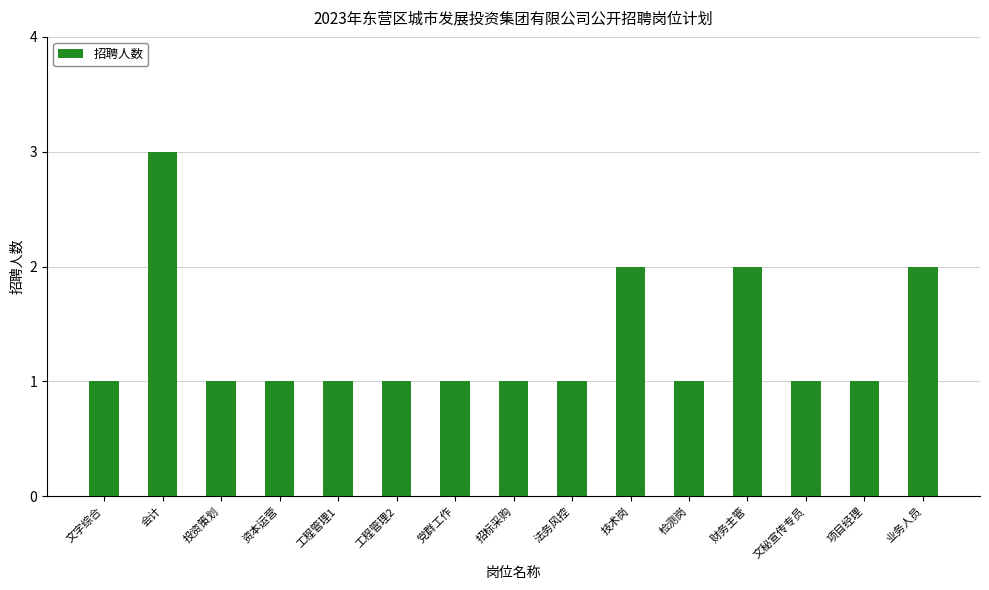

The value at 党群工作 is 0. True or false?

False